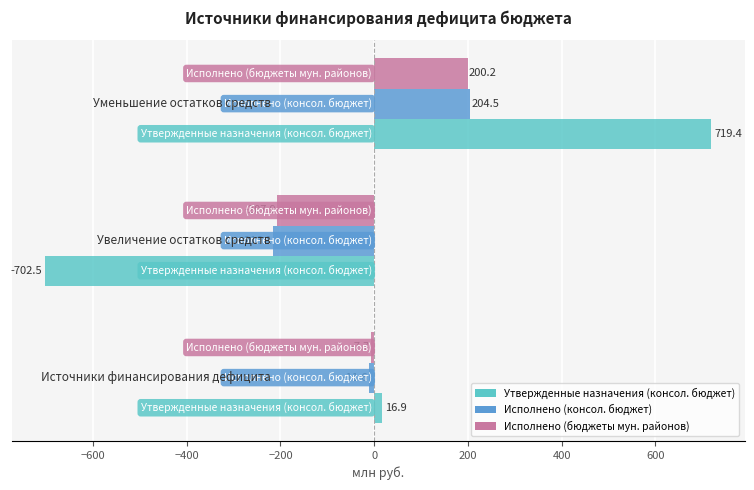

Which series has the largest total across all categories?

Утвержденные назначения (консол. бюджет)